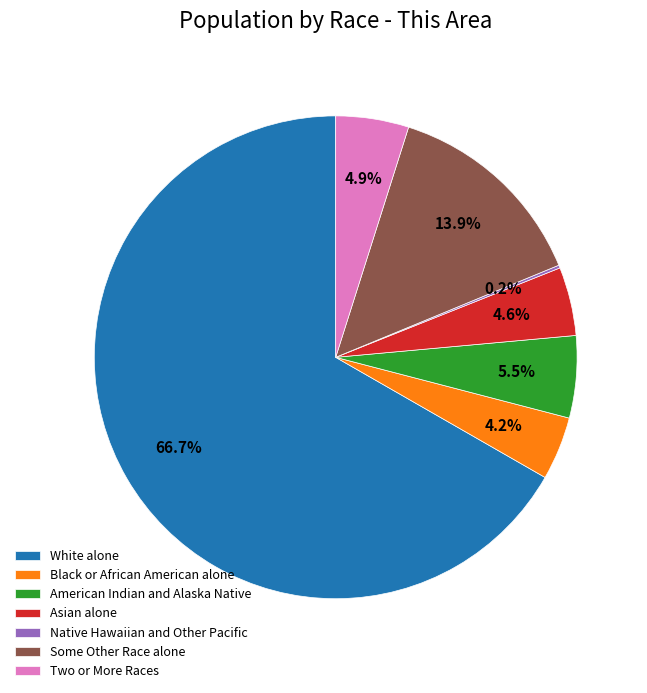

Is the sum of Asian alone and Two or More Races greater than half?

No